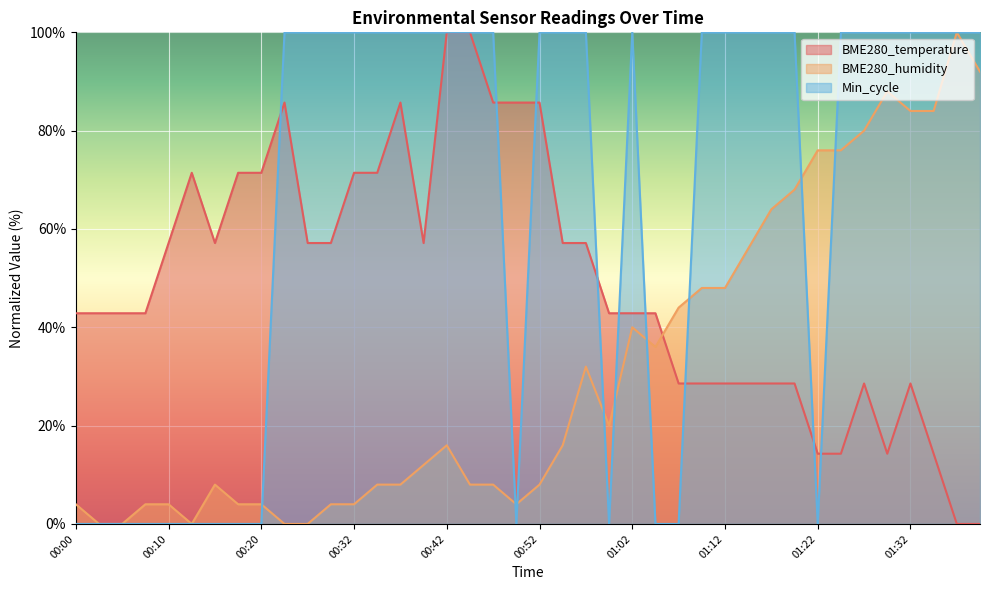

List the series in order of their overall mean, highest first.

Min_cycle, BME280_temperature, BME280_humidity